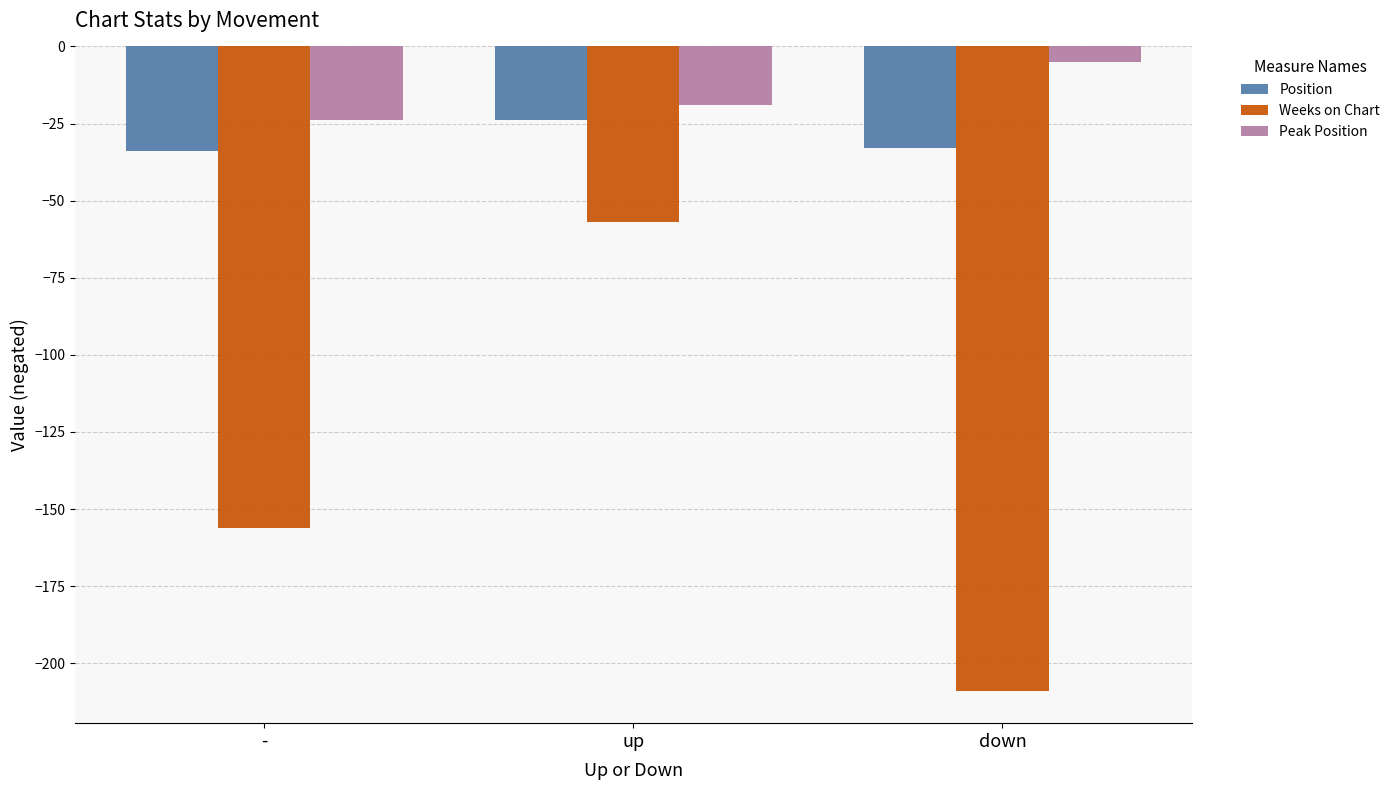

Rank the series at down from highest to lowest value.

Peak Position, Position, Weeks on Chart